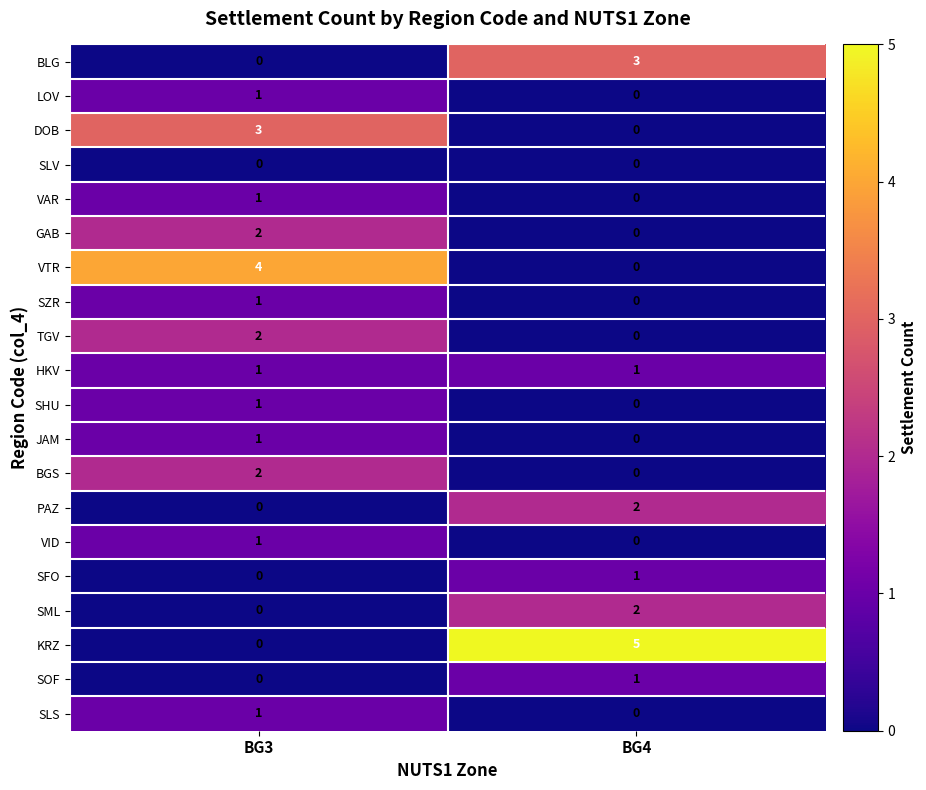

True or false: HKV has a value of 1 at BG3.

True